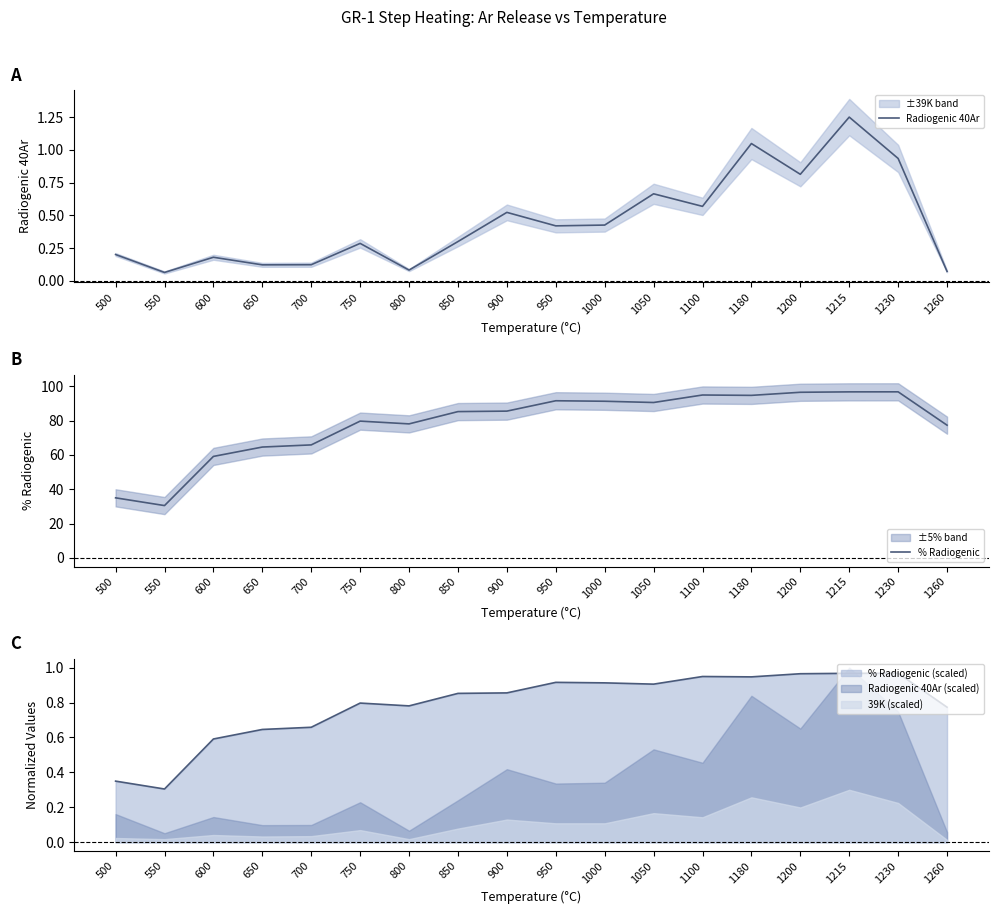

True or false: Radiogenic 40Ar has a value of 0.8 at 1215.

False